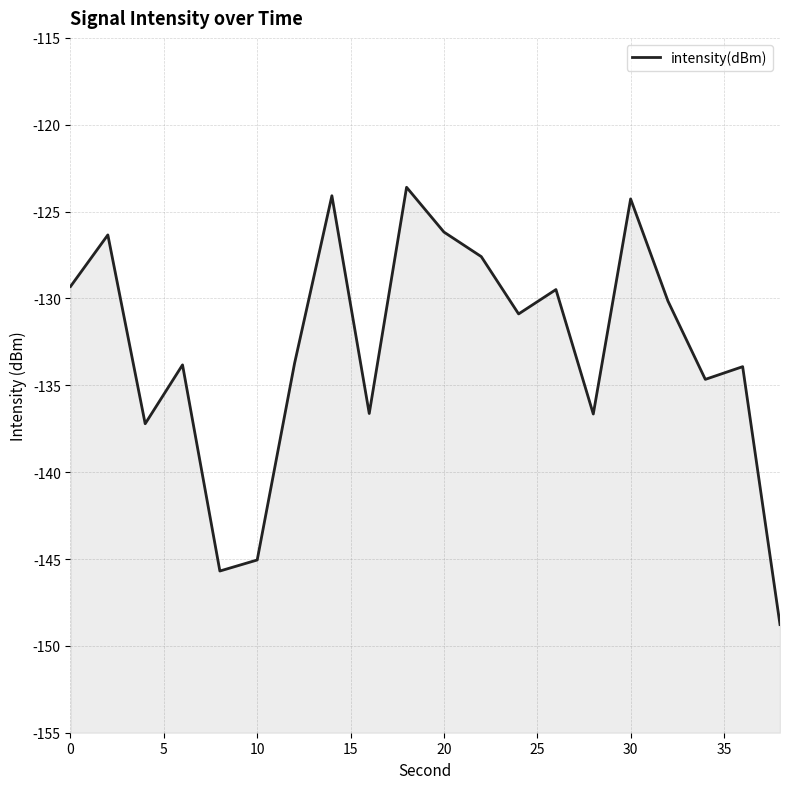

How many points are higher than both their immediate neighbors (excluding endpoints)?

7